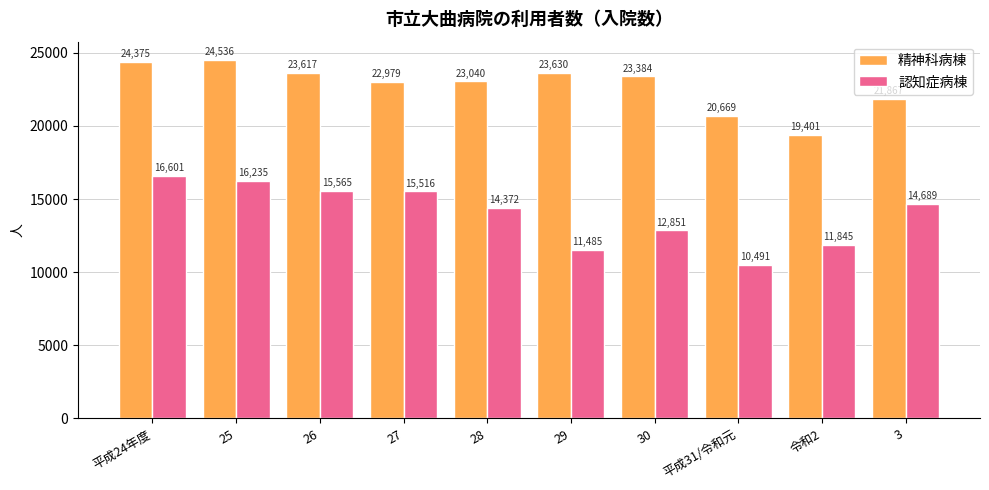

Where is 精神科病棟 nearest to the value 21968?

3